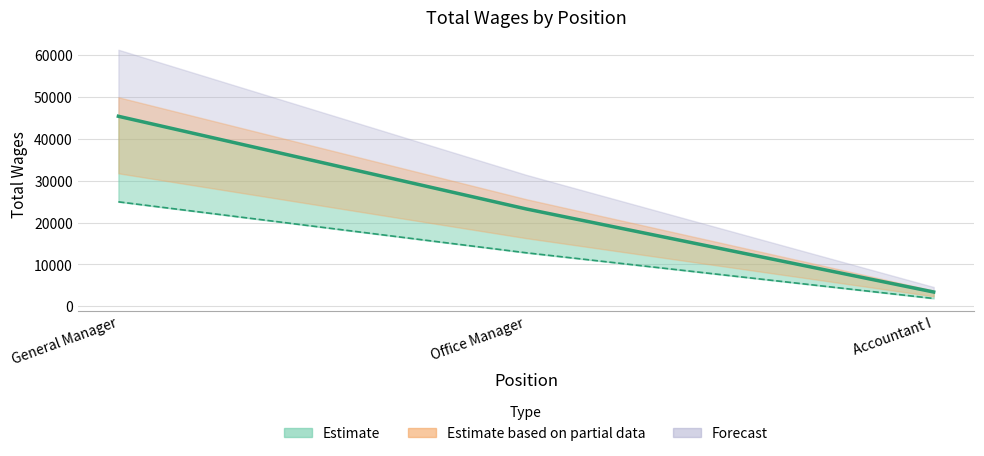

How many values are between 3430 and 45384?

3